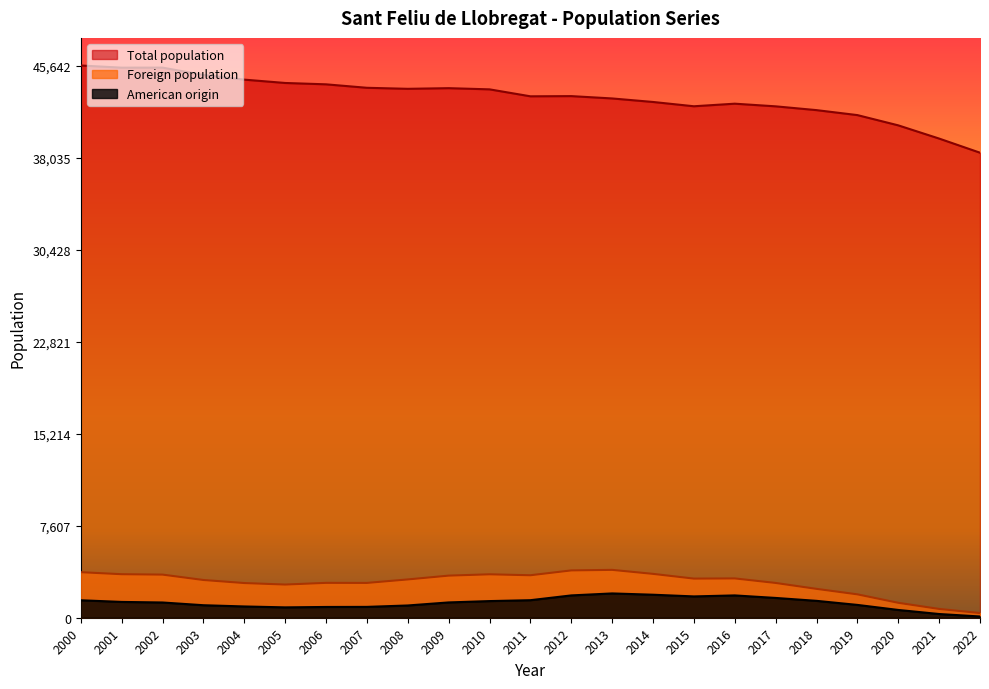

How many interior local valleys does the Total population series have?

4